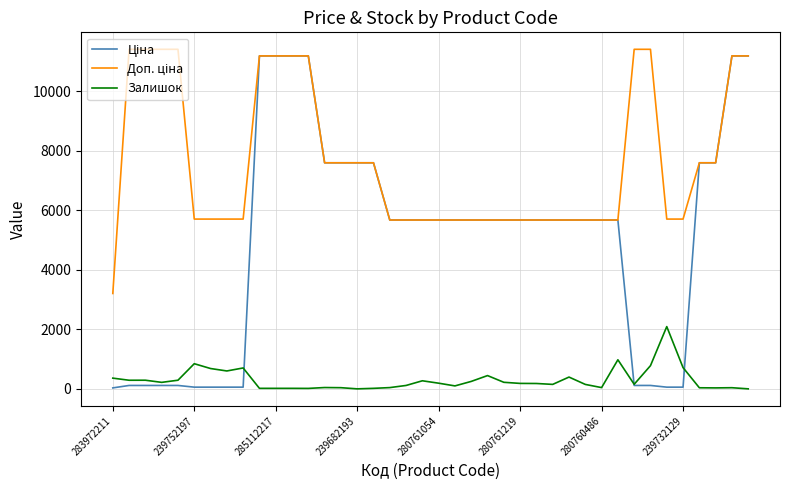

What is the maximum value shown in the chart?

11410.0